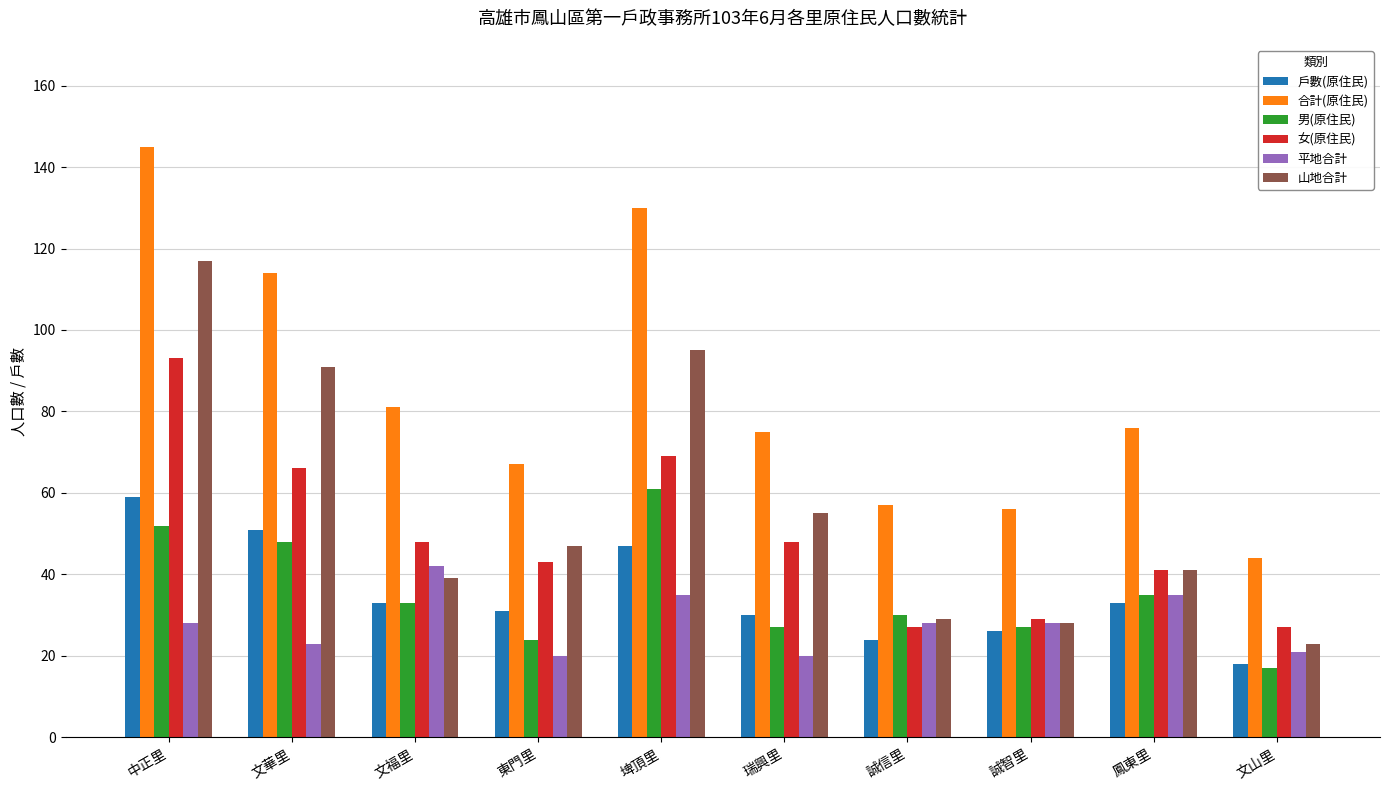

The value of 女(原住民) at 文華里 is 66. True or false?

True